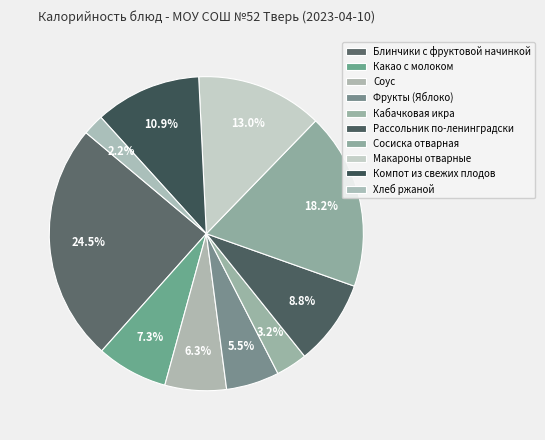

Rank the categories by value from lowest to highest.

Хлеб ржаной, Кабачковая икра, Фрукты (Яблоко), Соус, Какао с молоком, Рассольник по-ленинградски, Компот из свежих плодов, Макароны отварные, Сосиска отварная, Блинчики с фруктовой начинкой